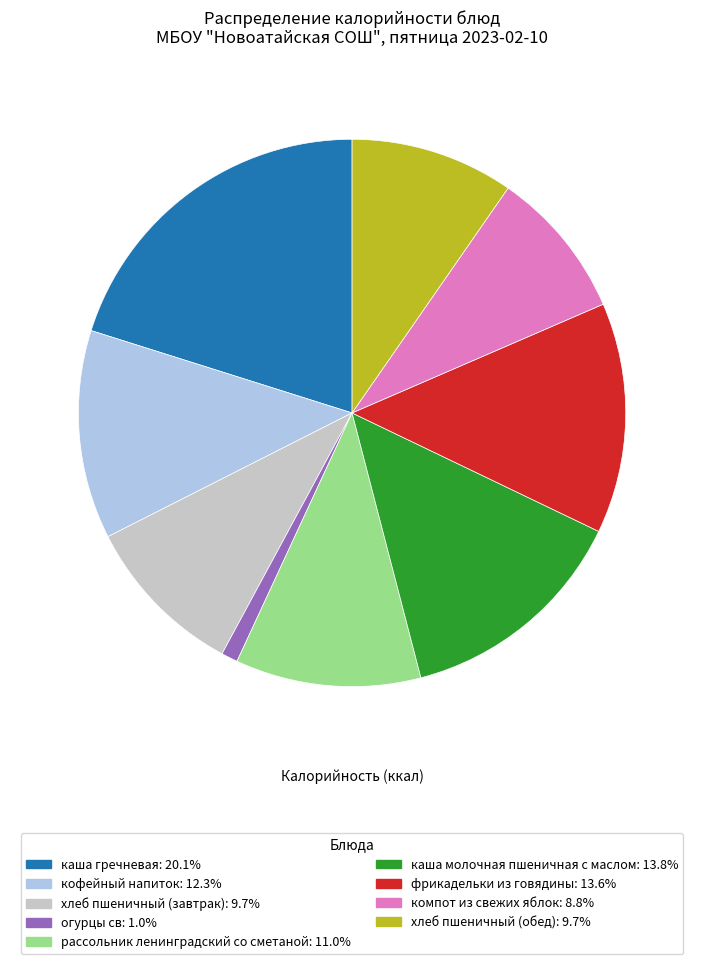

Does кофейный напиток represent more than half of the total?

No